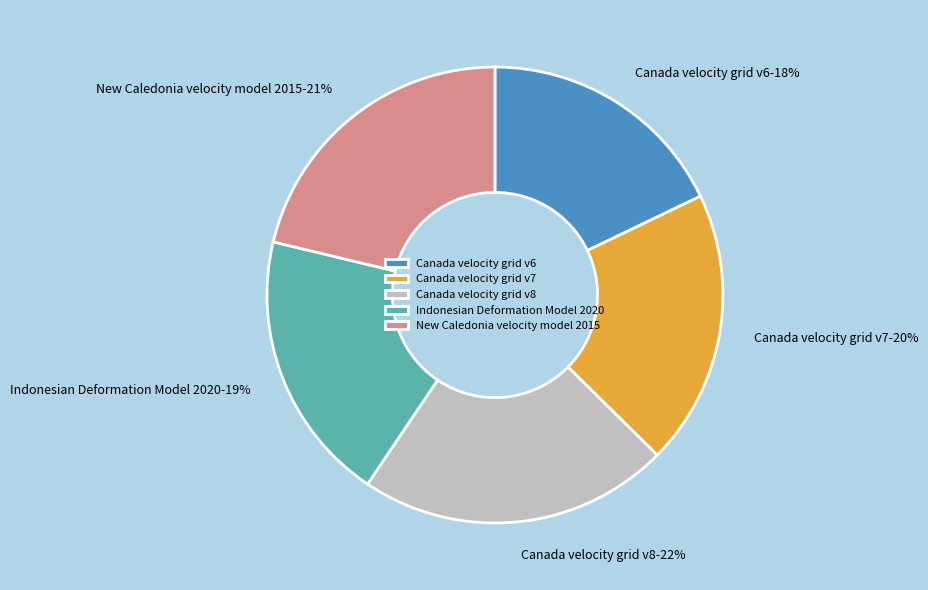

To the nearest percent, what portion does Canada velocity grid v7 represent?

20%